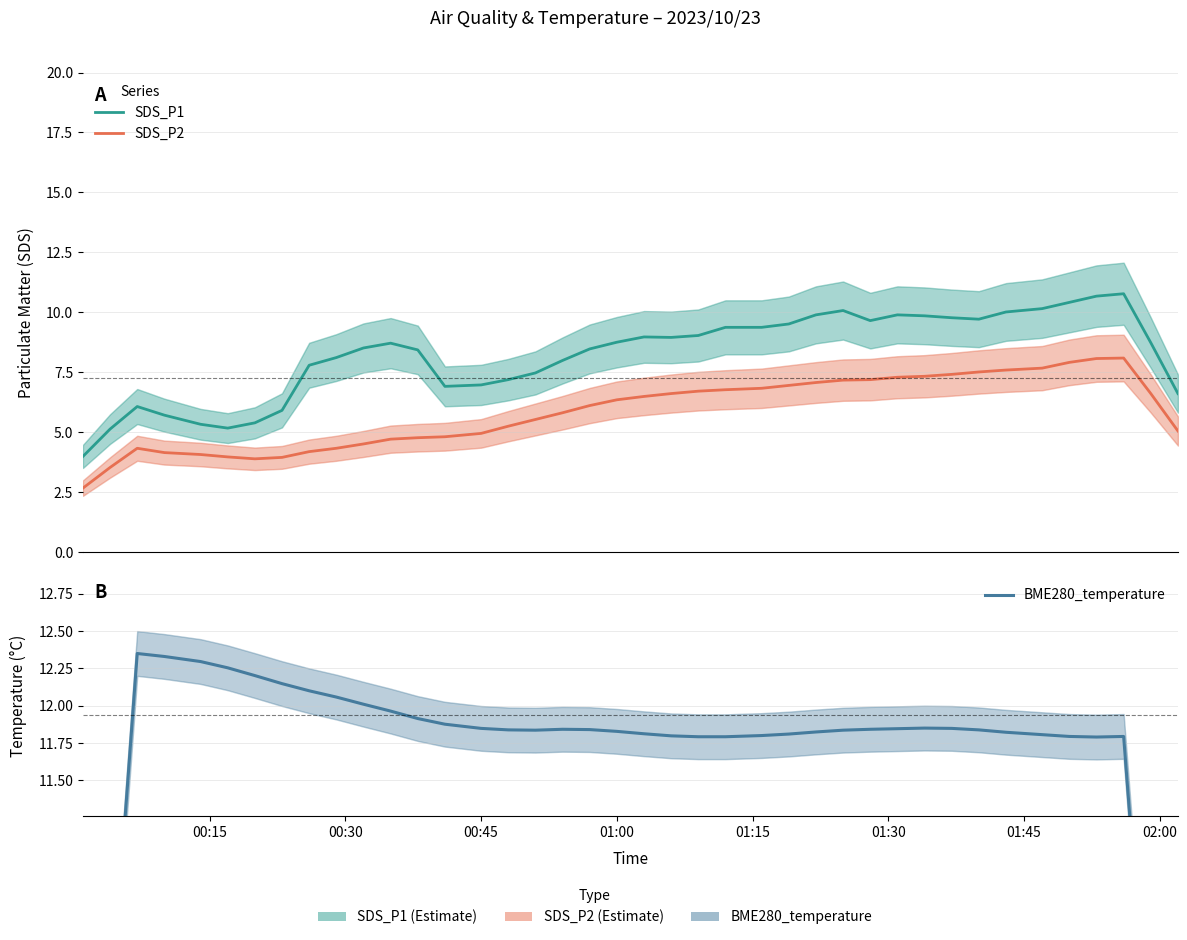

How many data points in SDS_P2 are less than 6?

19